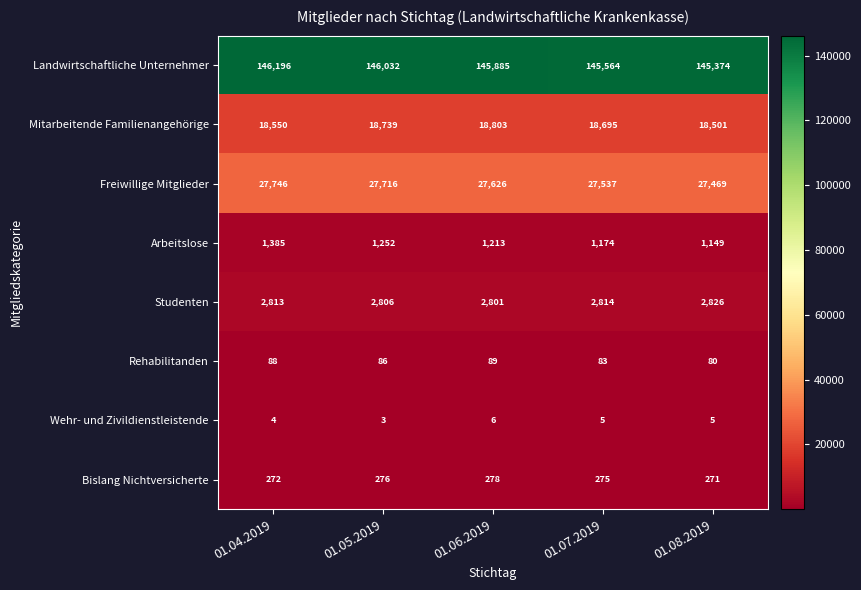

At which category is the sum across all series the highest?

01.04.2019